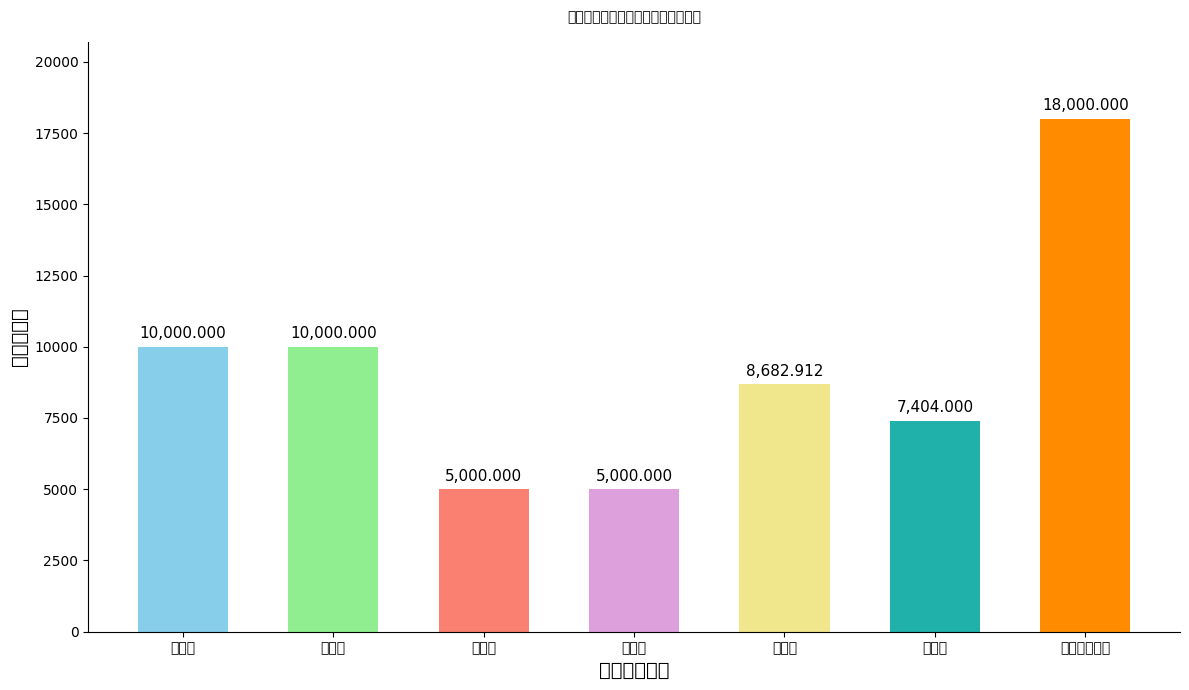

True or false: the data shows 10725.5 at 福利费.

False